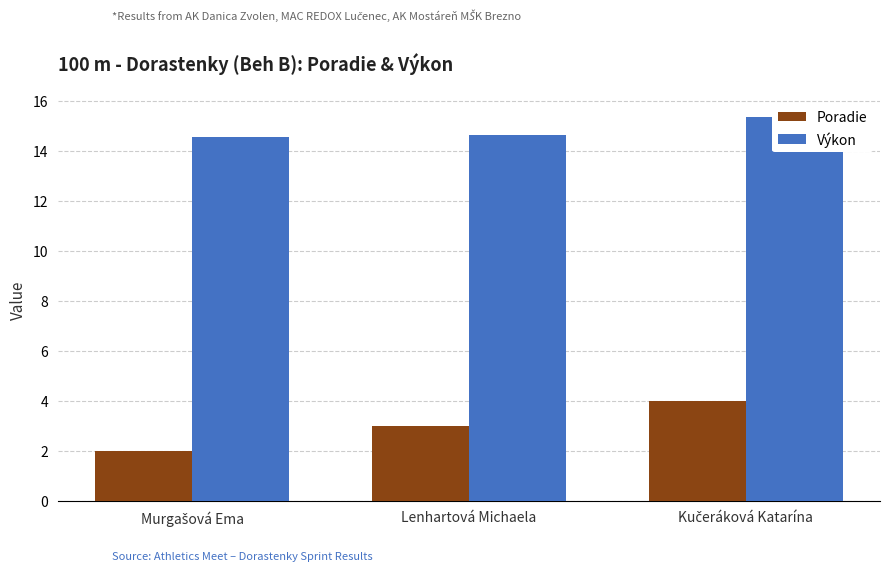

Reading right to left, what are all the values shown in this chart?

Poradie: Kučeráková Katarína=4.0	Lenhartová Michaela=3.0	Murgašová Ema=2.0
Výkon: Kučeráková Katarína=15.3	Lenhartová Michaela=14.6	Murgašová Ema=14.5